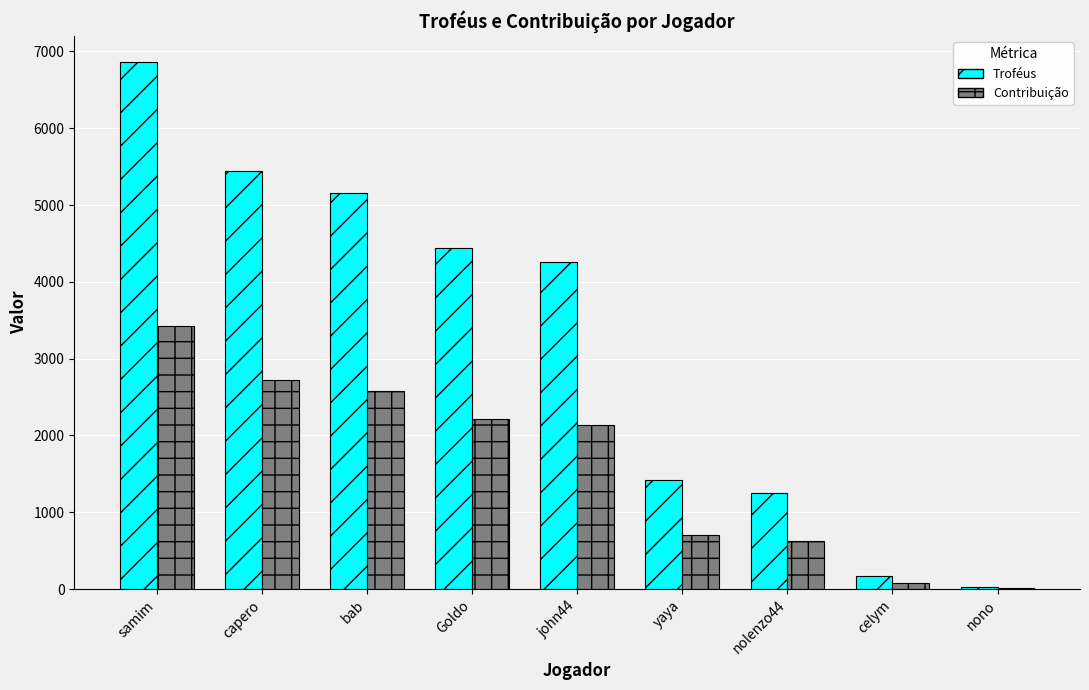

Does the chart contain stacked bars?

No